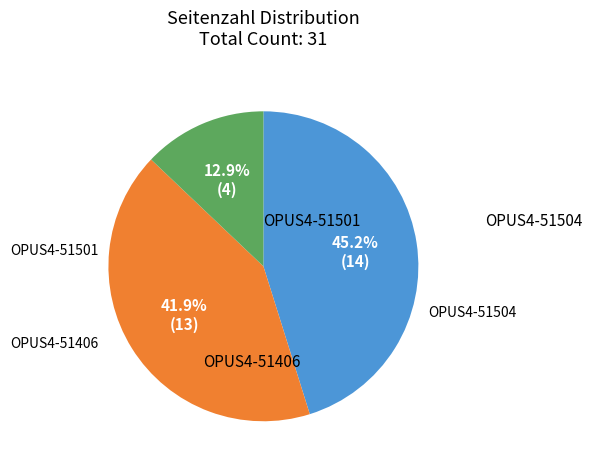

Is there a majority slice in this chart?

No